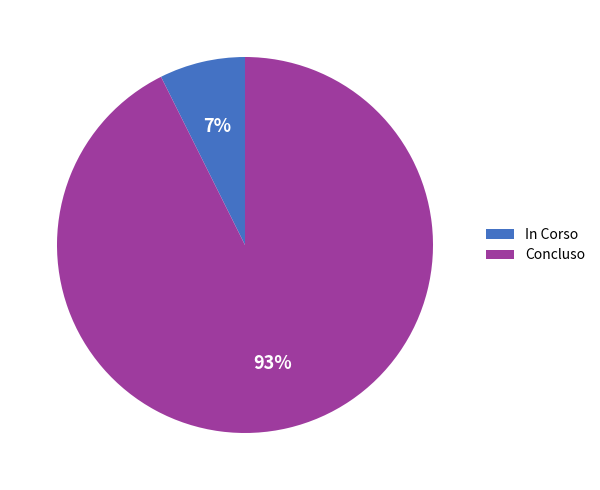

How many slices are in this pie chart?

2